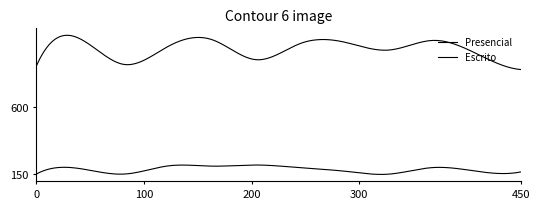

Does the chart display data point markers on the line(s)?

No